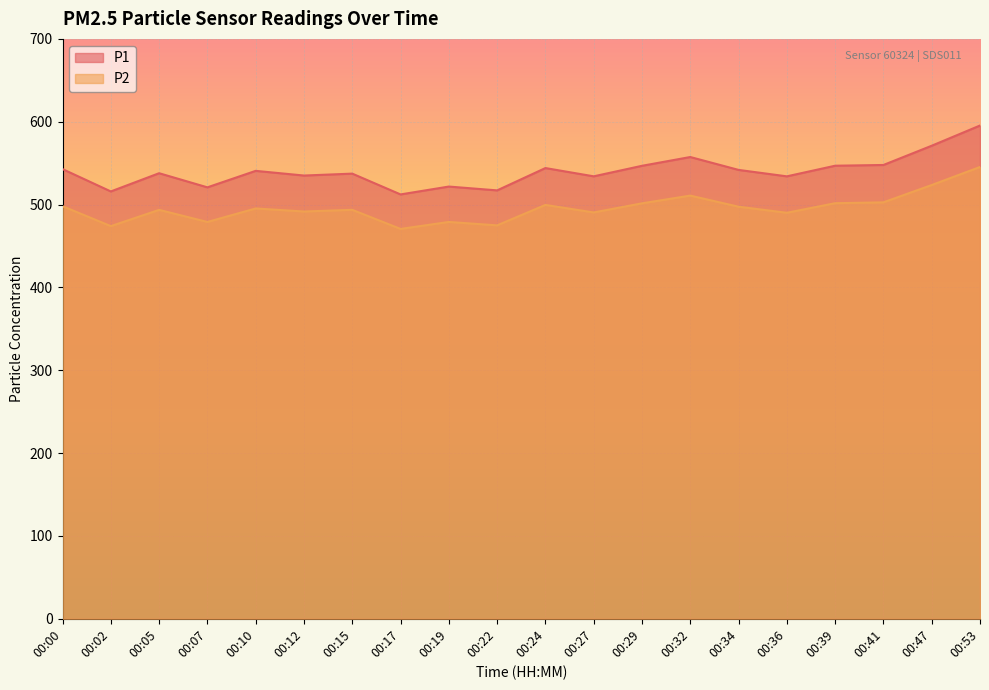

True or false: P1 has a value of 780.9 at 00:10.

False